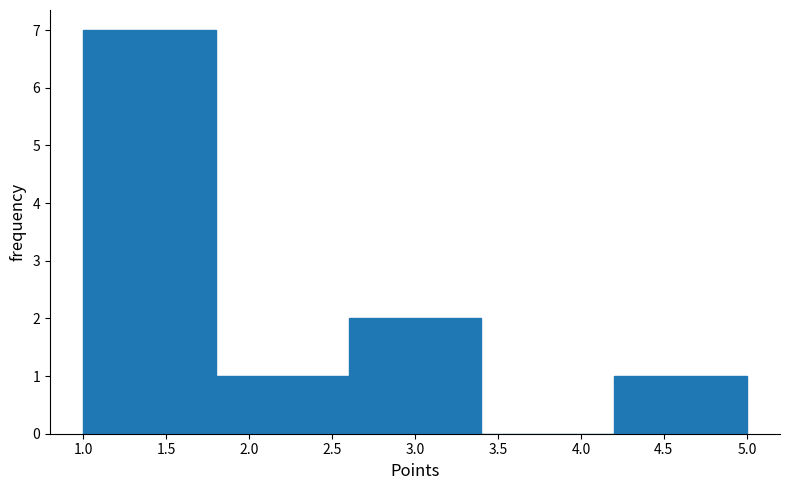

Reading left to right, transcribe this chart: for each bar, give the range it covers on the x-axis and its height. The values are not printed on the chart, so give them approximately, as read against the axis.

1.0 to 1.8: 7
1.8 to 2.6: 1
2.6 to 3.4: 2
3.4 to 4.2: 0
4.2 to 5.0: 1